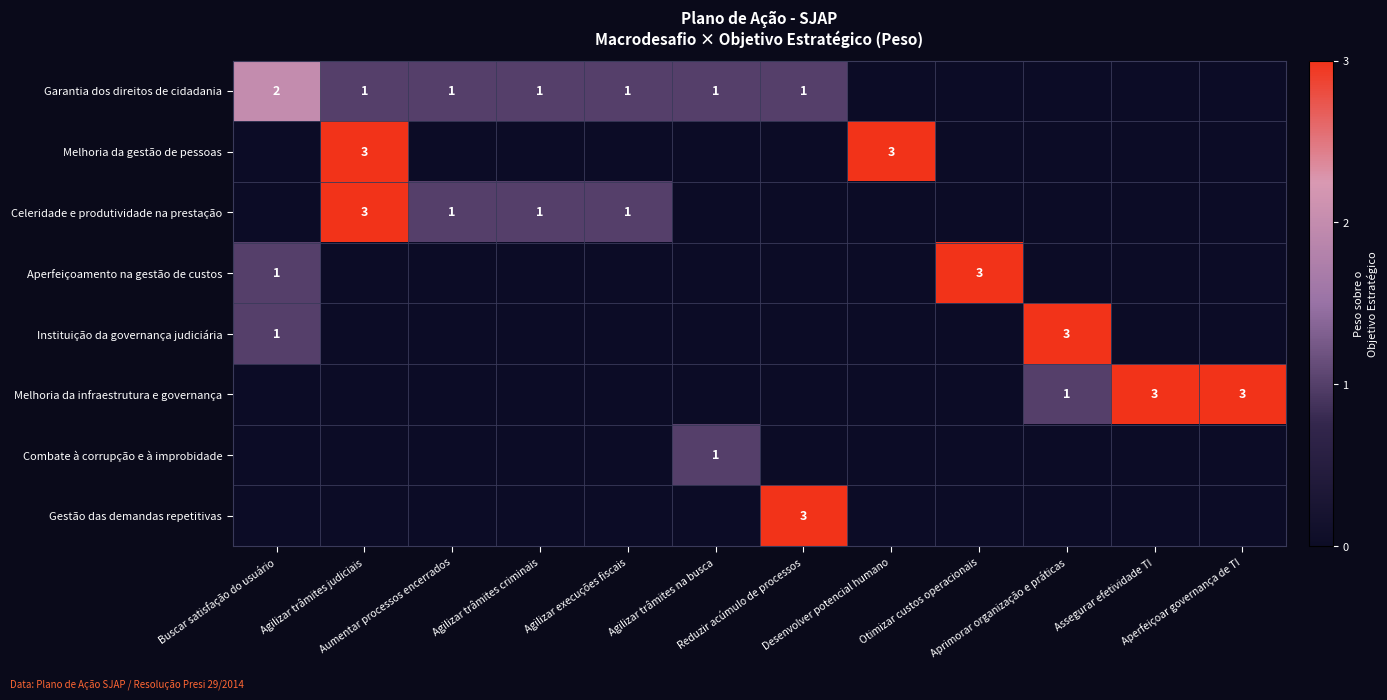

At which category is the sum across all series the highest?

Agilizar trâmites judiciais